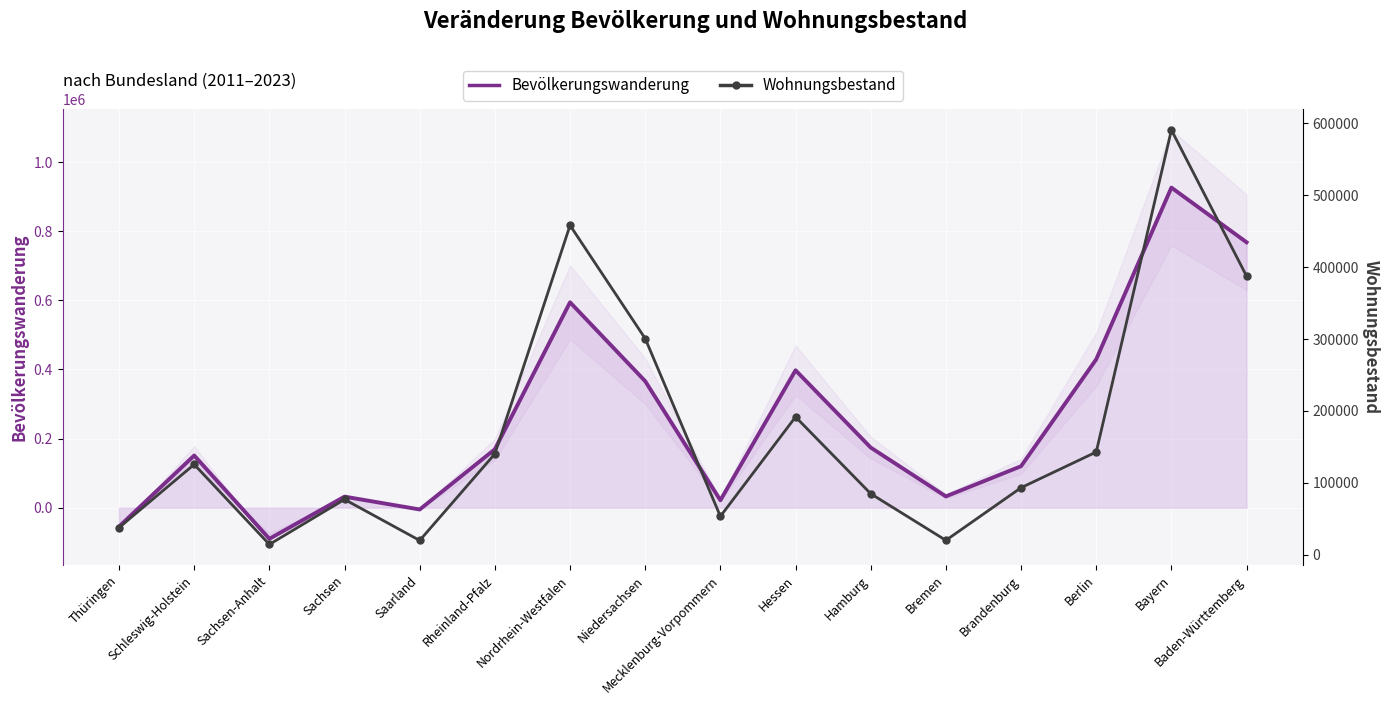

Which category has the highest value in the Wohnungsbestand series?

Bayern